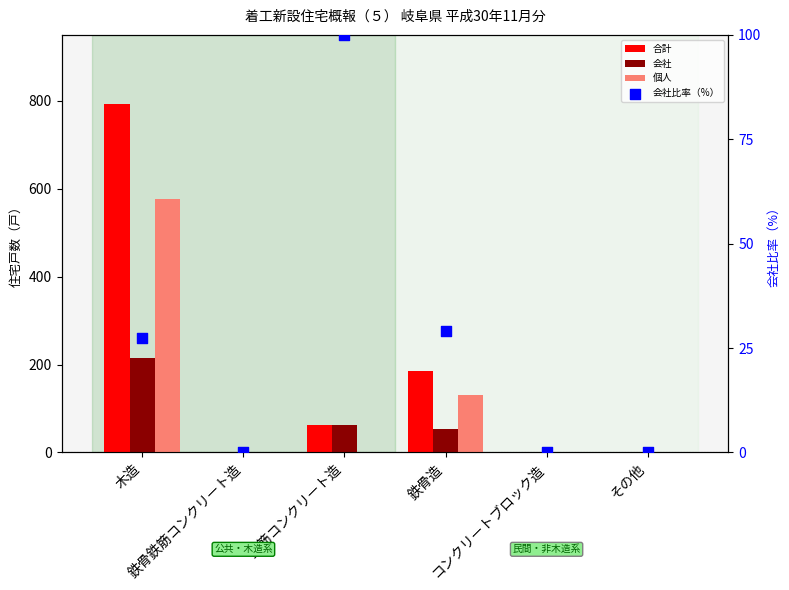

At how many categories does at least one series exceed 134?

2